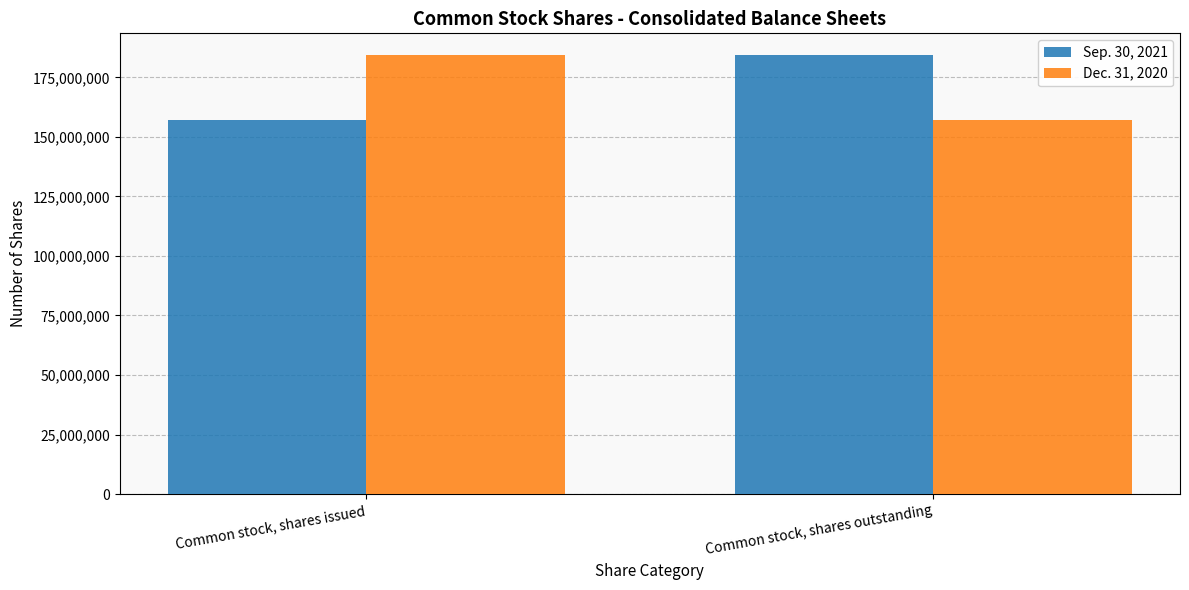

Reading left to right, transcribe all the data shown in this chart.

Sep. 30, 2021: Common stock, shares issued=157205102	Common stock, shares outstanding=184249076
Dec. 31, 2020: Common stock, shares issued=184249076	Common stock, shares outstanding=157205102